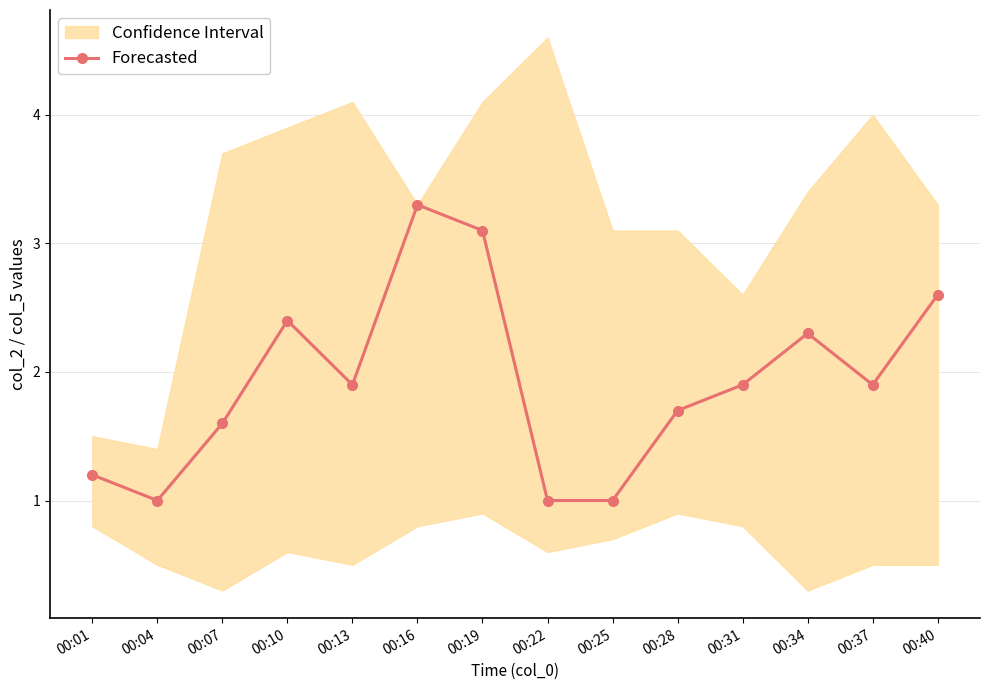

Where is the first local maximum?

00:10